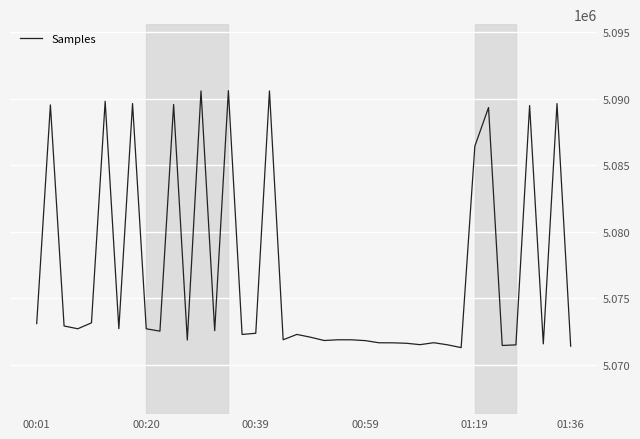

What is the difference between the maximum and minimum values?

19308